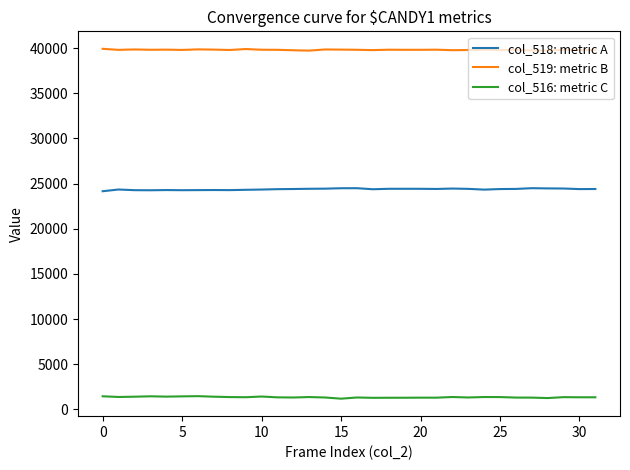

Does the chart have visible grid lines?

No